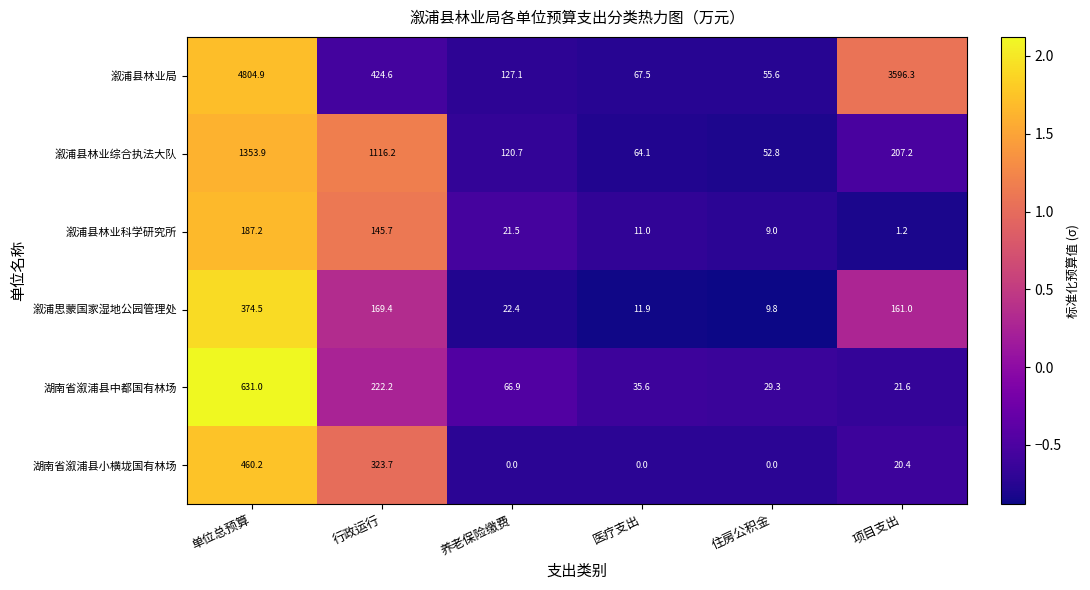

Is it true that 溆浦县林业局 equals 4804.9 at 单位总预算?

True